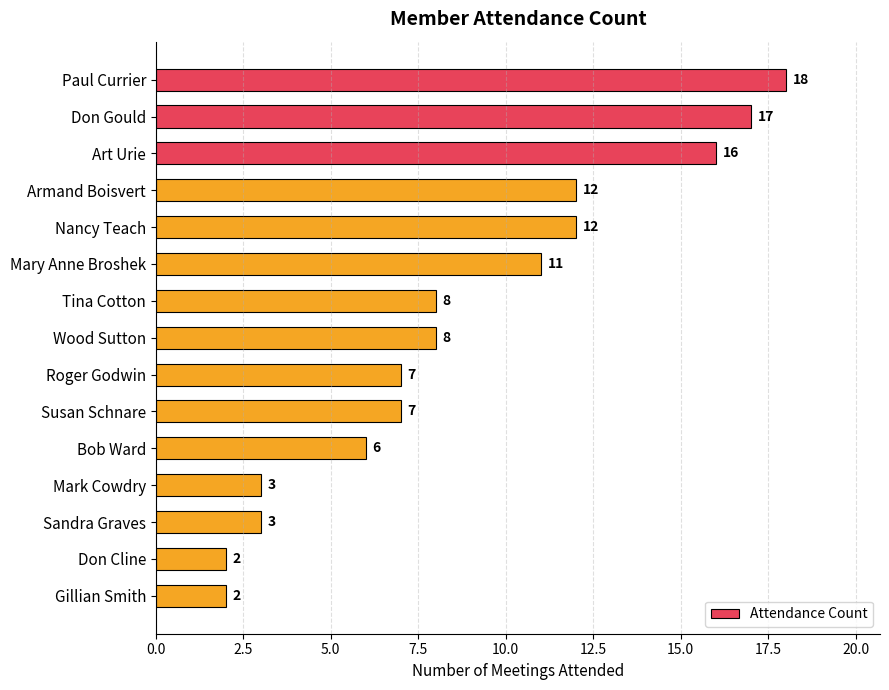

Reading top to bottom, transcribe all the data shown in this chart.

Paul Currier=18	Don Gould=17	Art Urie=16	Armand Boisvert=12	Nancy Teach=12	Mary Anne Broshek=11	Tina Cotton=8	Wood Sutton=8	Roger Godwin=7	Susan Schnare=7	Bob Ward=6	Mark Cowdry=3	Sandra Graves=3	Don Cline=2	Gillian Smith=2